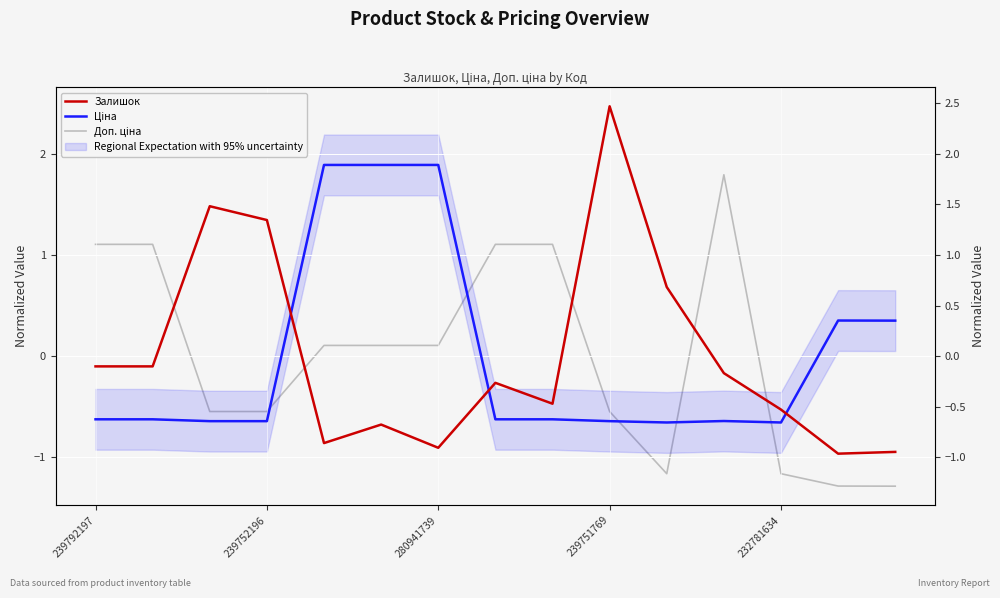

How many positive values does the Ціна series have?

5